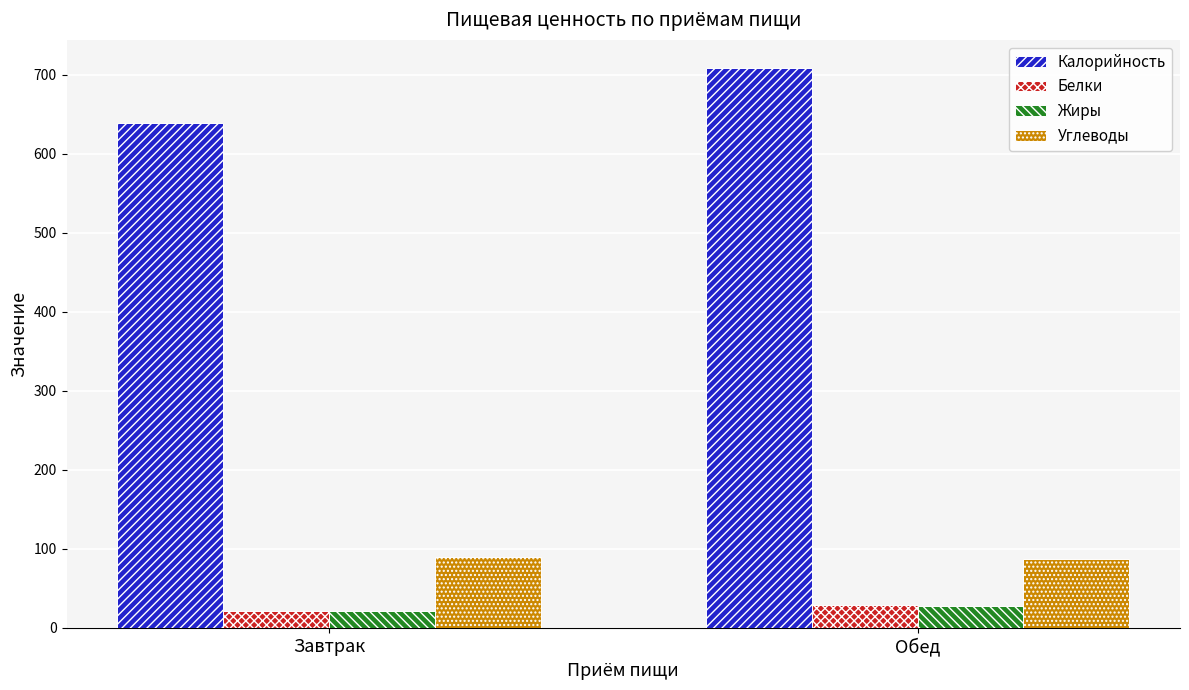

Is the value of Углеводы at Обед greater than the value of Калорийность at Завтрак?

No